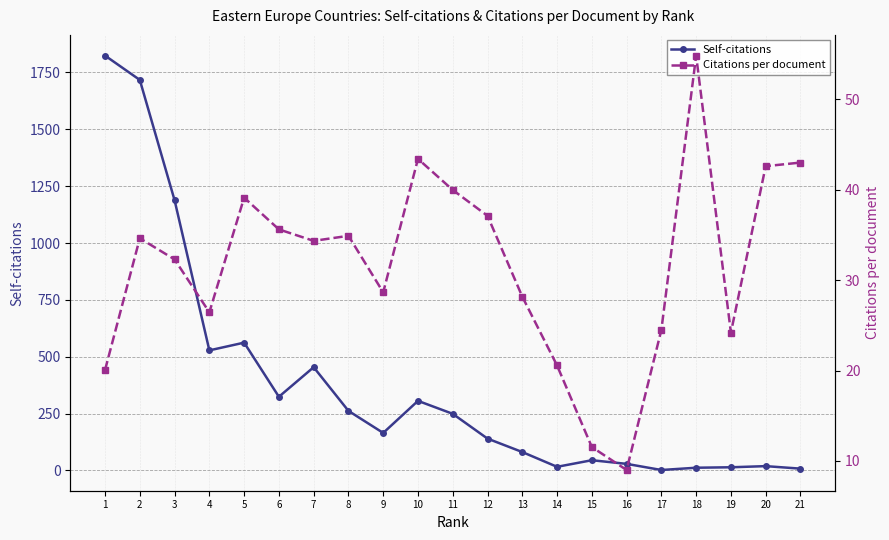

Does the chart display data point markers on the line(s)?

Yes